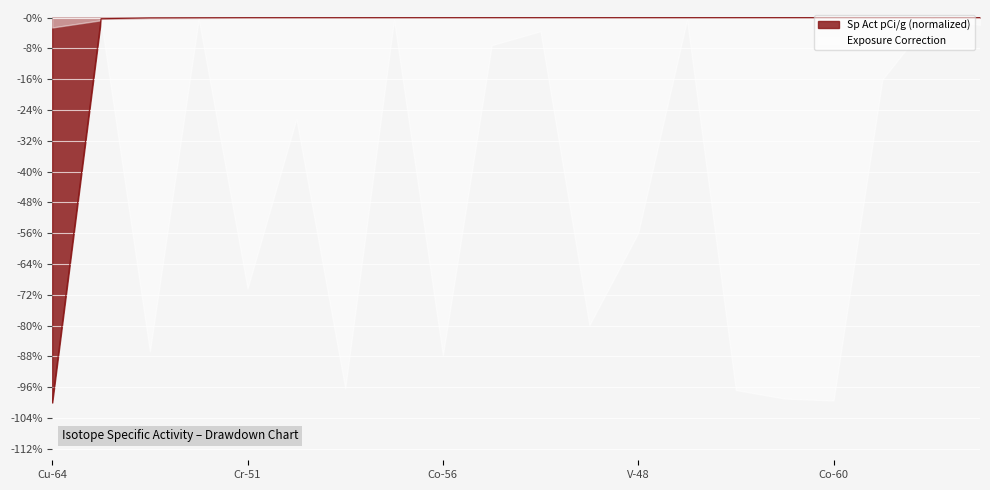

Which label corresponds to the smallest value in the chart?

Cu-64